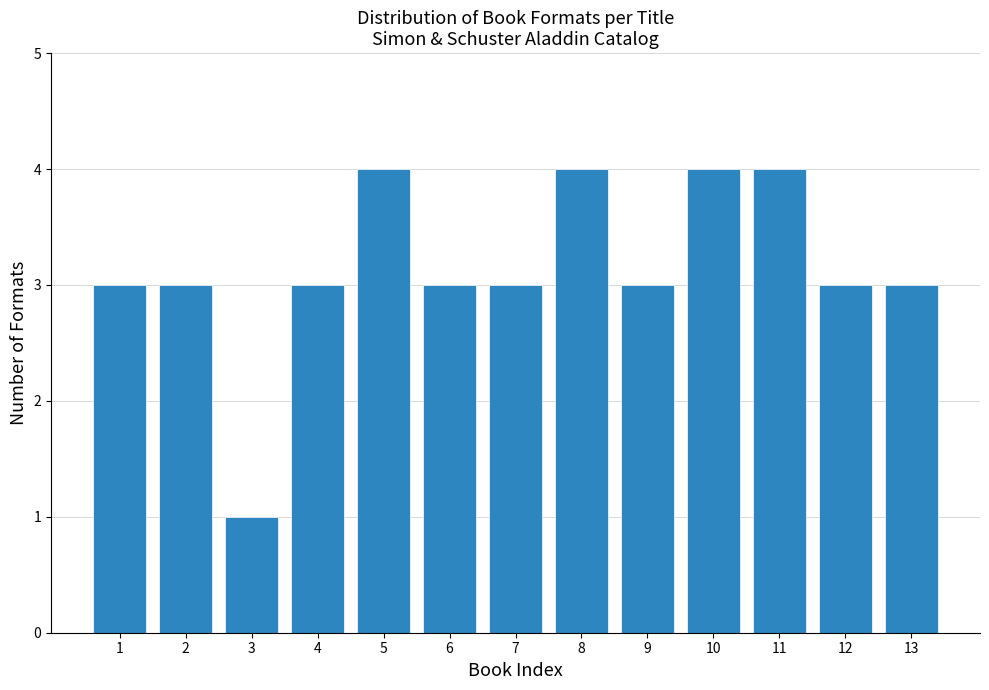

Reading left to right, what are all the values shown in this chart?

1=3	2=3	3=1	4=3	5=4	6=3	7=3	8=4	9=3	10=4	11=4	12=3	13=3